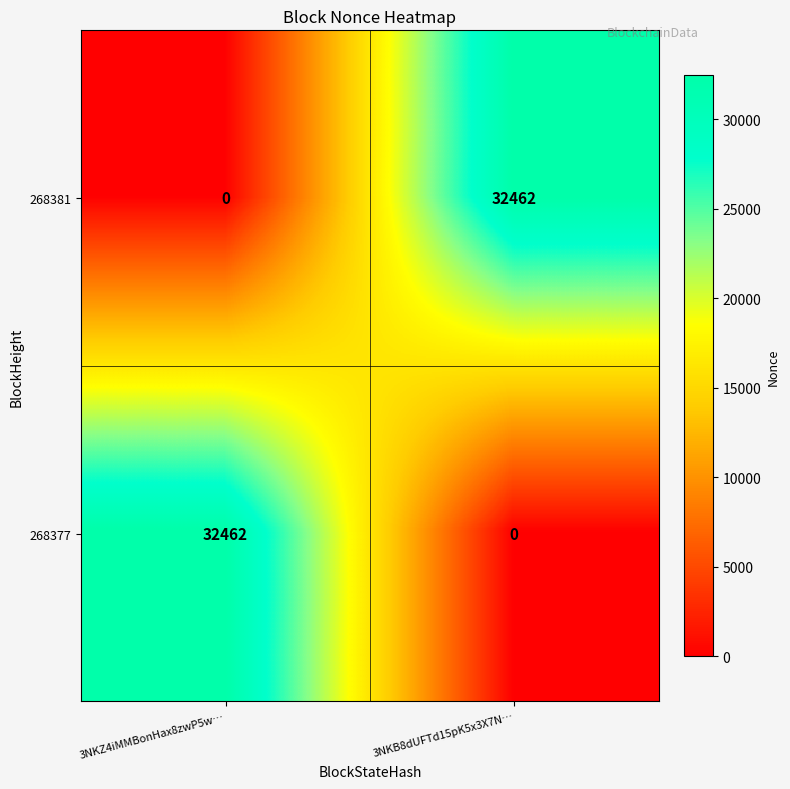

Reading right to left, list all the values displayed in this chart.

268381: 3NKB8dUFTd15pK5x3X7N…=32462	3NKZ4iMMBonHax8zwP5w…=0
268377: 3NKB8dUFTd15pK5x3X7N…=0	3NKZ4iMMBonHax8zwP5w…=32462